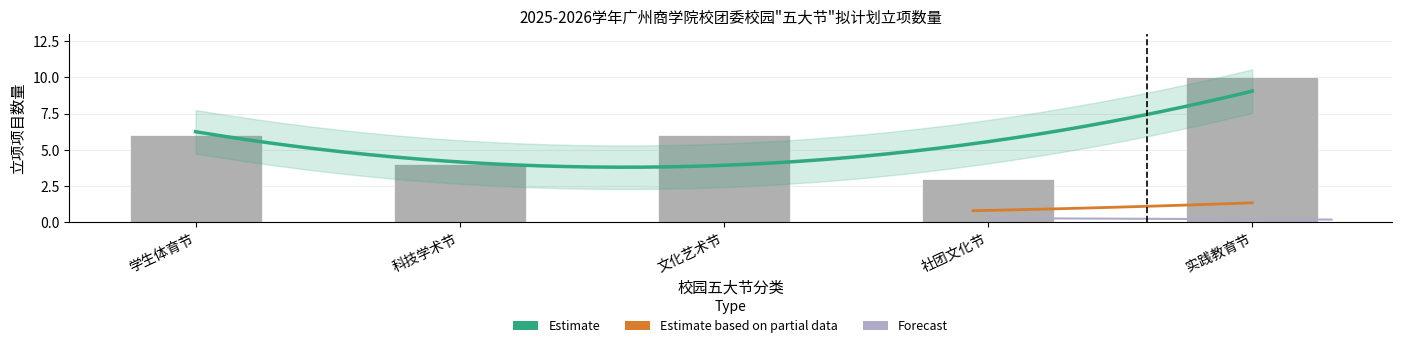

What is the label of the 5th bar from the right?

学生体育节